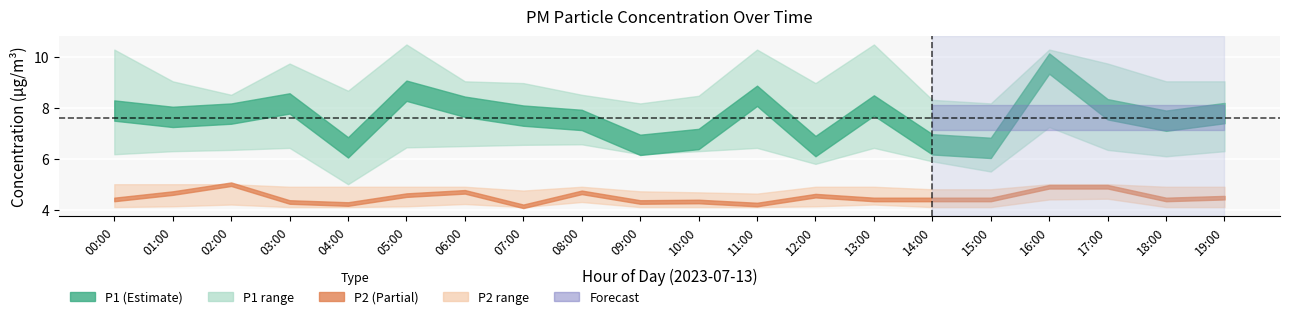

What is the maximum value for P2_upper?

5.0